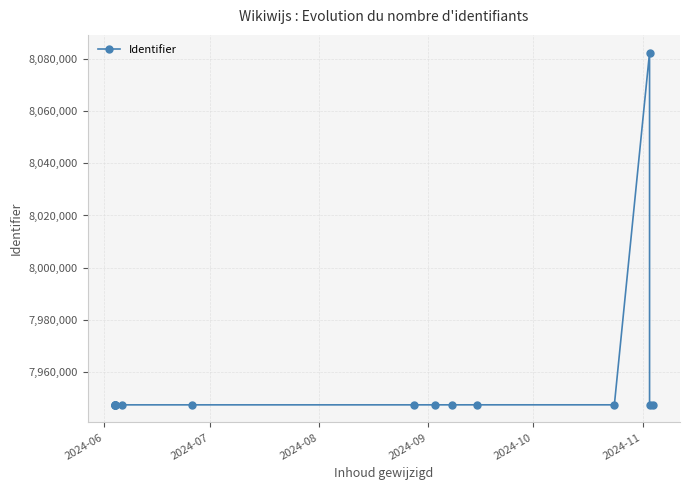

True or false: the data shows 7947438 at 2024-07.

True